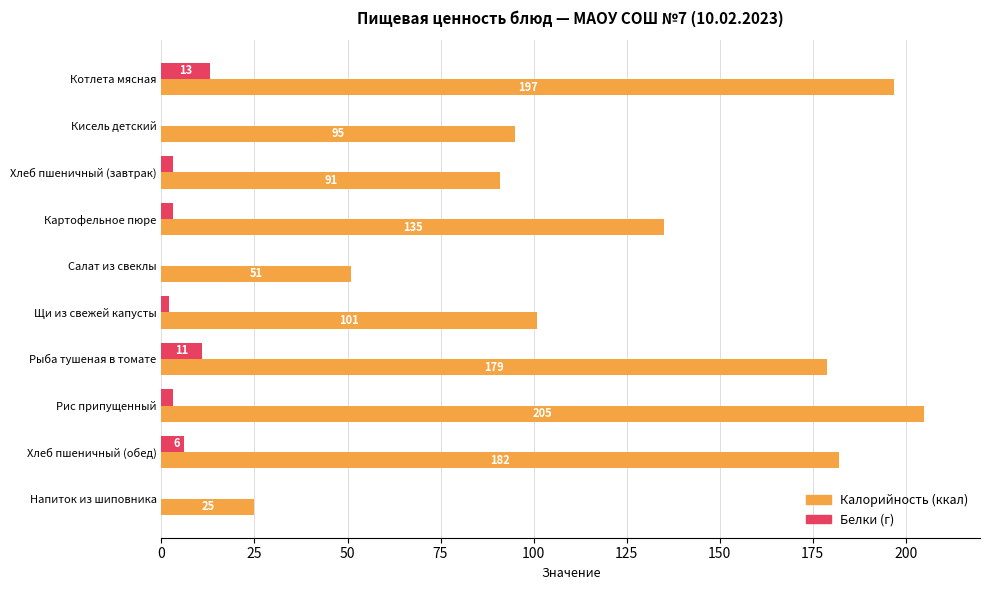

What is the greatest value displayed?

205